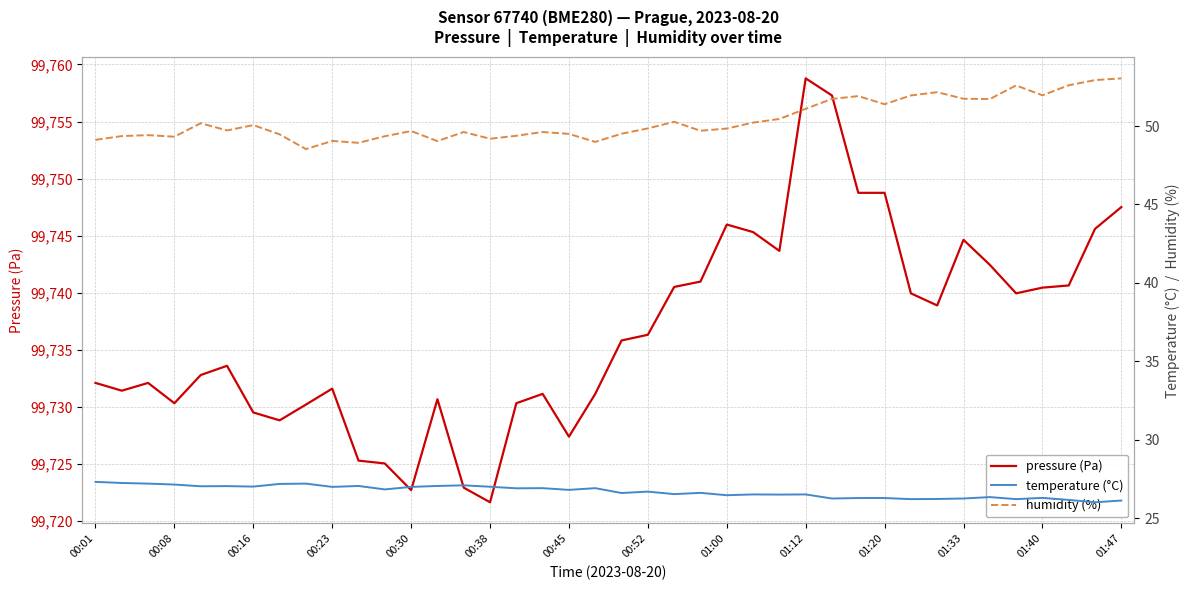

Reading left to right, list all the values displayed in this chart.

pressure (Pa): 99732.1	99731.4	99732.1	99730.3	99732.8	99733.6	99729.5	99728.8	99730.2	99731.6	99725.3	99725.0	99722.7	99730.7	99722.9	99721.6	99730.3	99731.1	99727.4	99731.1	99735.8	99736.3	99740.5	99741.0	99746.0	99745.3	99743.7	99758.8	99757.3	99748.8	99748.8	99739.9	99738.9	99744.6	99742.4	99739.9	99740.4	99740.6	99745.6	99747.5
temperature (°C): 27.3	27.2	27.2	27.1	27.0	27.0	27.0	27.2	27.2	27.0	27.1	26.8	27.0	27.1	27.1	27.0	26.9	26.9	26.8	26.9	26.6	26.7	26.5	26.6	26.5	26.5	26.5	26.5	26.2	26.3	26.3	26.2	26.2	26.2	26.3	26.2	26.3	26.2	26.0	26.1
humidity (%): 49.1	49.4	49.4	49.3	50.2	49.7	50.1	49.5	48.5	49.0	48.9	49.4	49.7	49.0	49.6	49.2	49.4	49.6	49.5	49.0	49.5	49.9	50.3	49.7	49.8	50.2	50.5	51.1	51.7	51.9	51.4	52.0	52.2	51.7	51.7	52.6	52.0	52.6	52.9	53.0